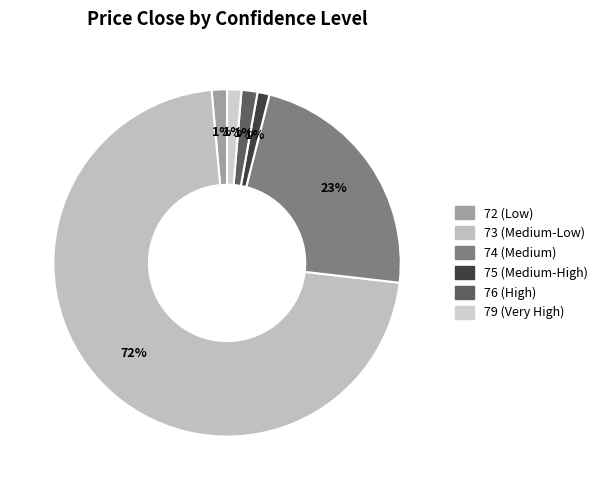

To the nearest percent, what portion does 76 represent?

1%